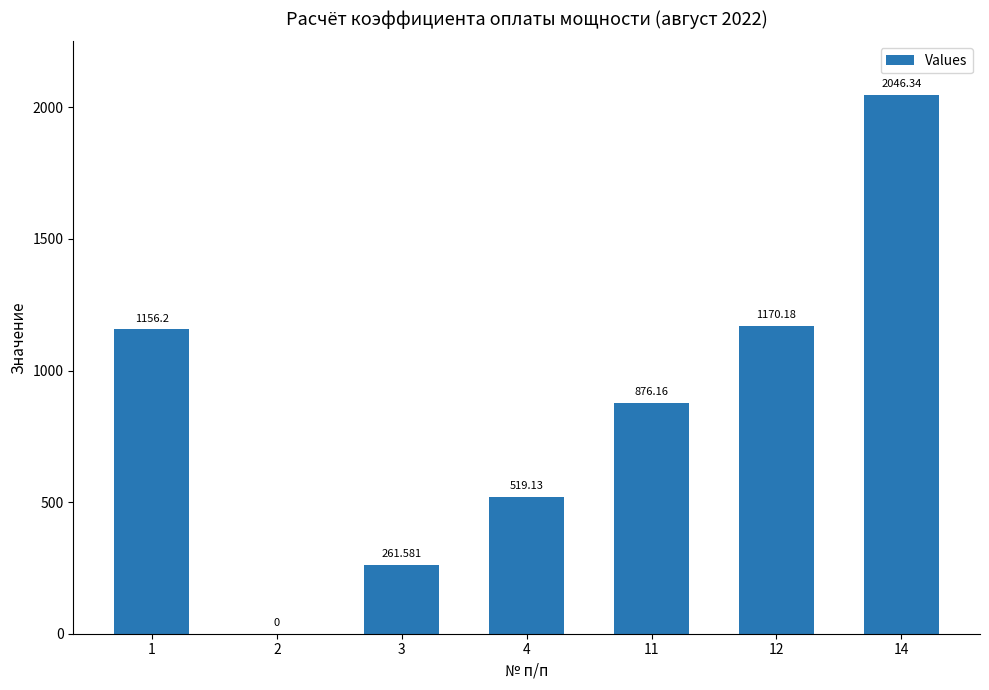

Where is the data nearest to the value 1023?

1